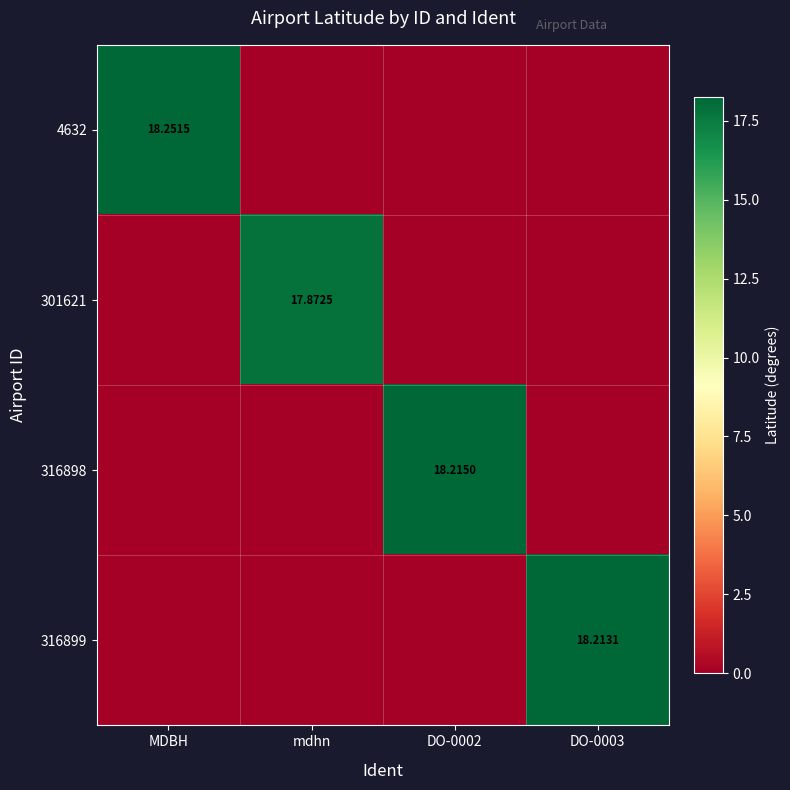

What is the difference between the maximum and minimum values in the 4632 series?

18.3